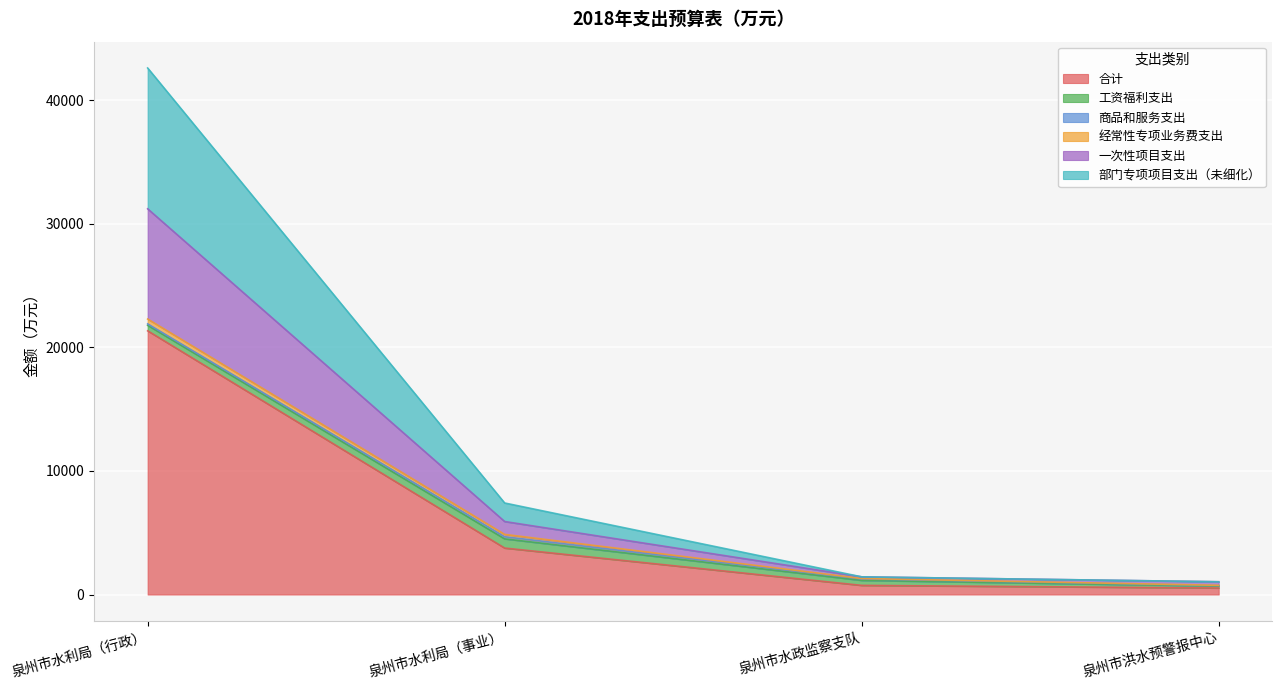

What is the label of the 1st point from the right?

泉州市洪水预警报中心